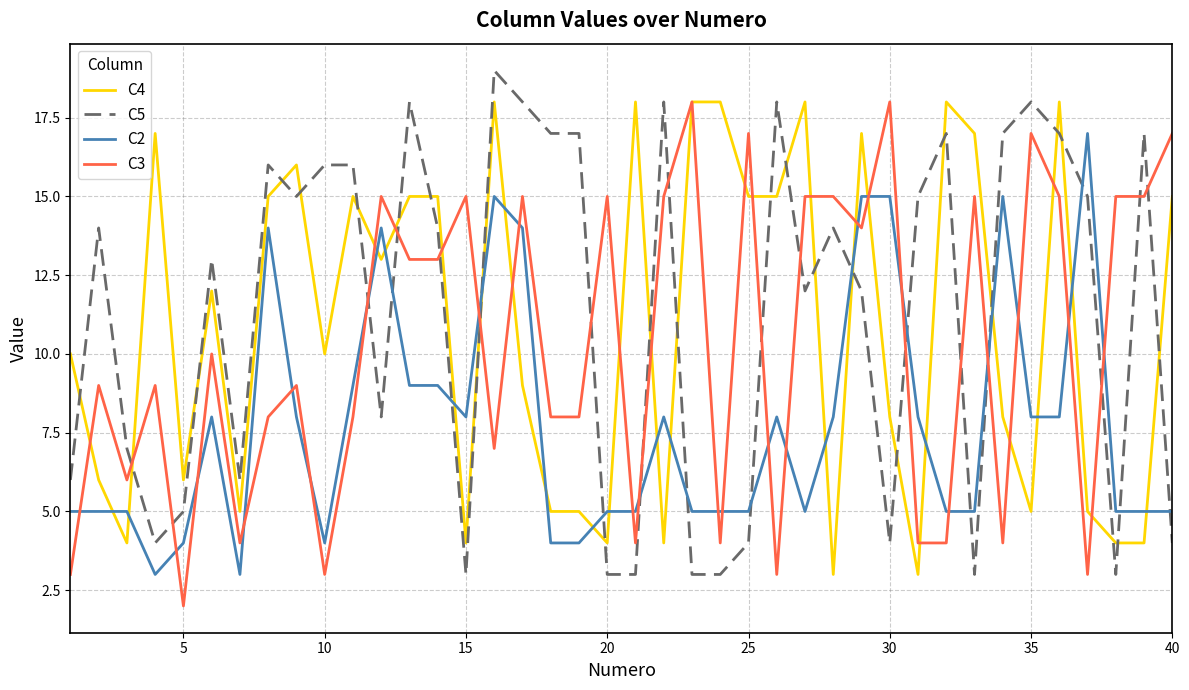

Count the number of categories in the chart.

40